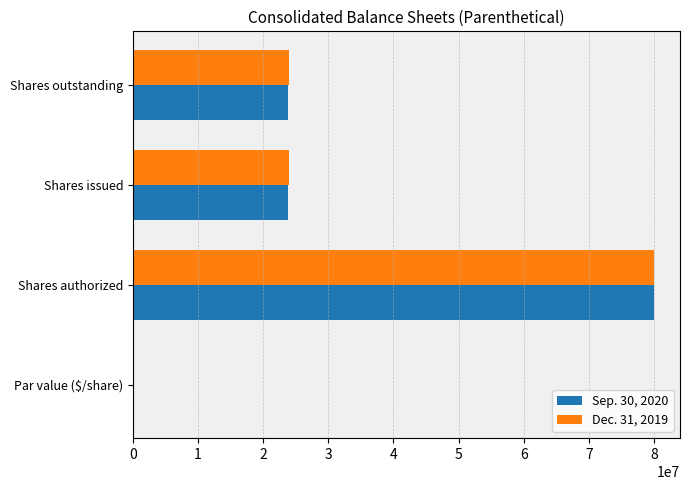

The Sep. 30, 2020 series shows 8772554.6 at Shares outstanding. True or false?

False